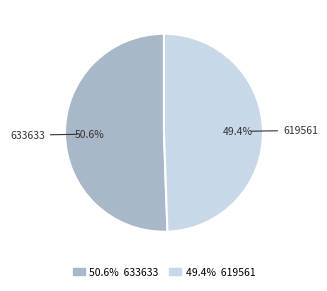

Does any single category account for the majority?

Yes